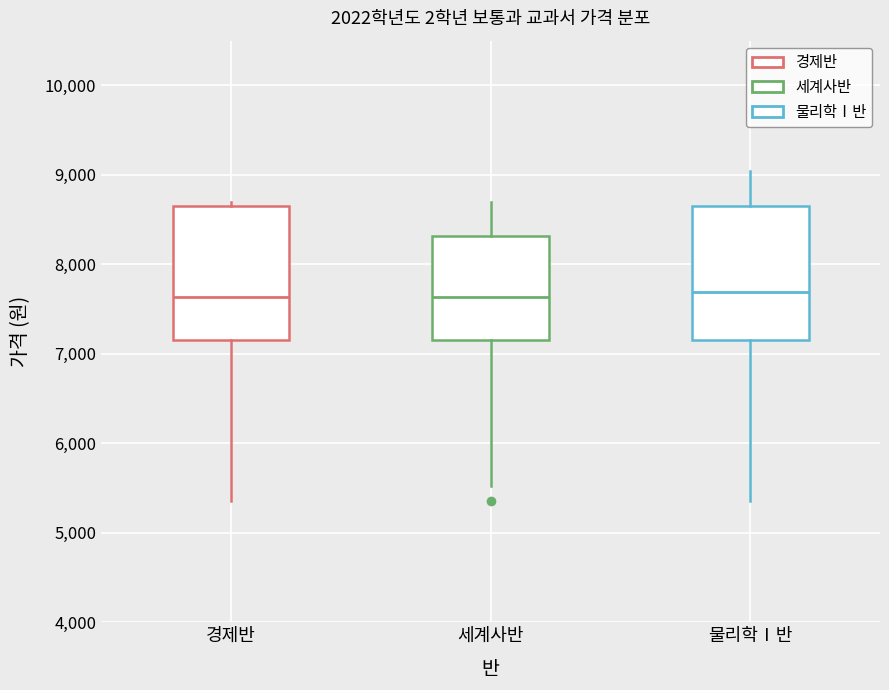

Where does the median line of the box for 경제반 sit on the y-axis? The values are not printed on the chart, so give them approximately, as read against the axis.

7600